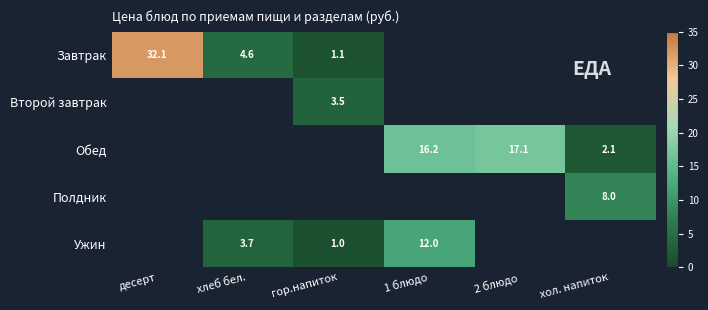

True or false: Завтрак has a value of 32.1 at десерт.

True